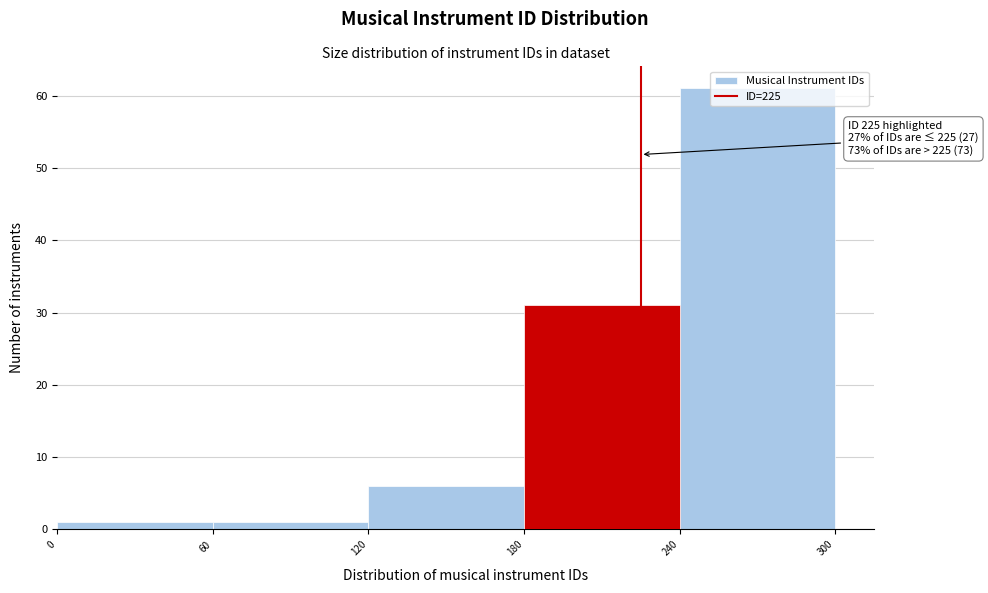

Which range on the x-axis has the tallest bar?

240 to 300